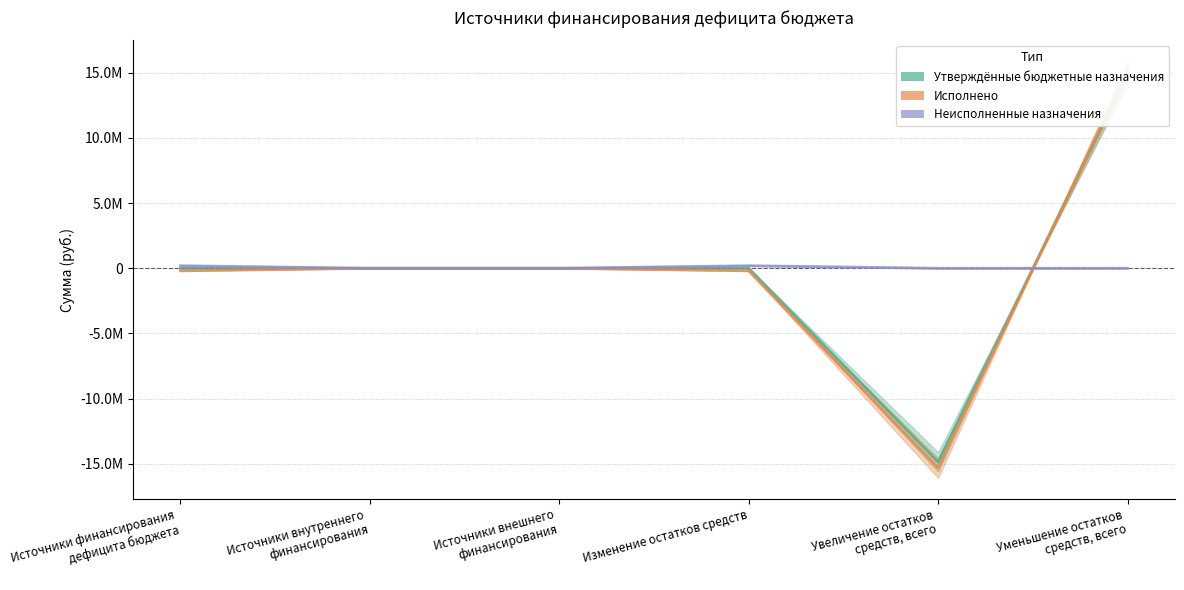

How many data points does each series have?

6